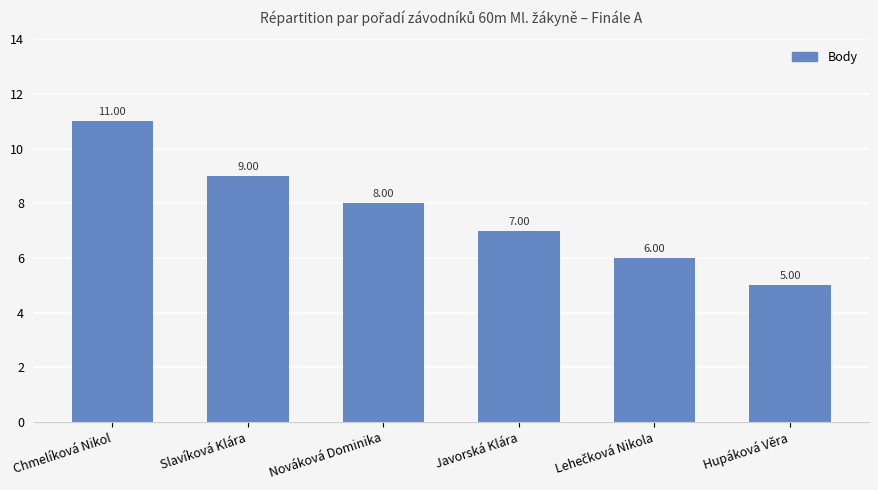

What is the label of the 1st bar from the left?

Chmelíková Nikol